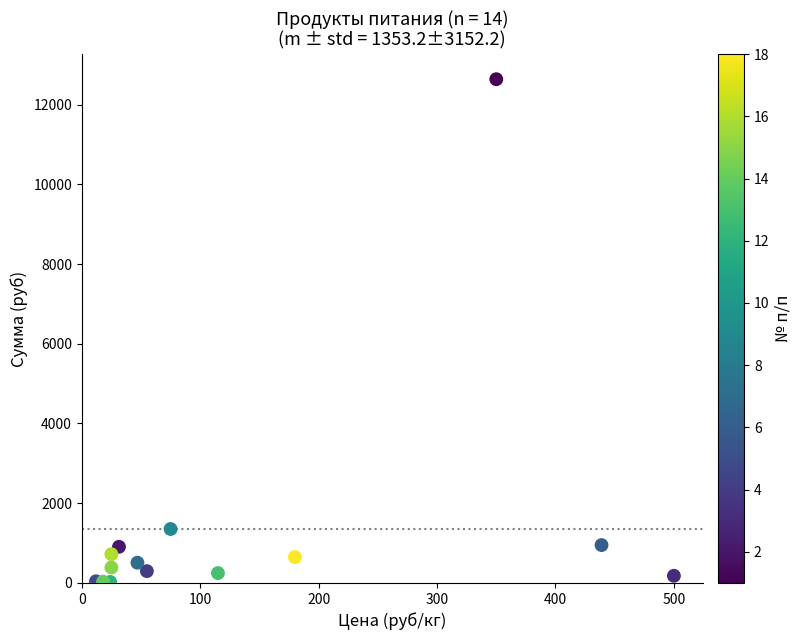

What Y value in the scatter plot is closest to 6330?

1353.8